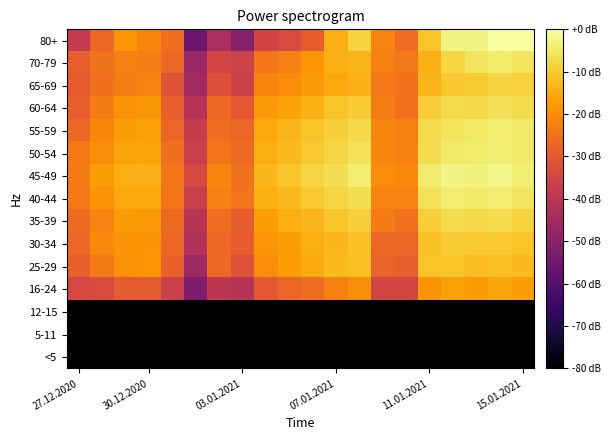

Which series has the widest spread of values?

80+